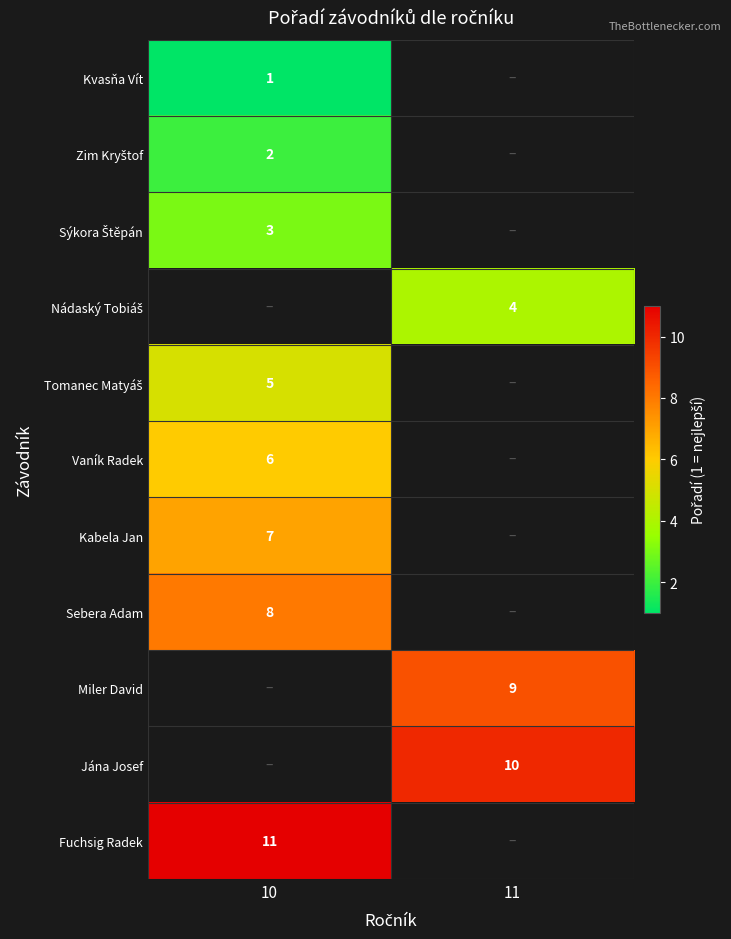

The Kvasňa Vít series shows 1 at 10. True or false?

True